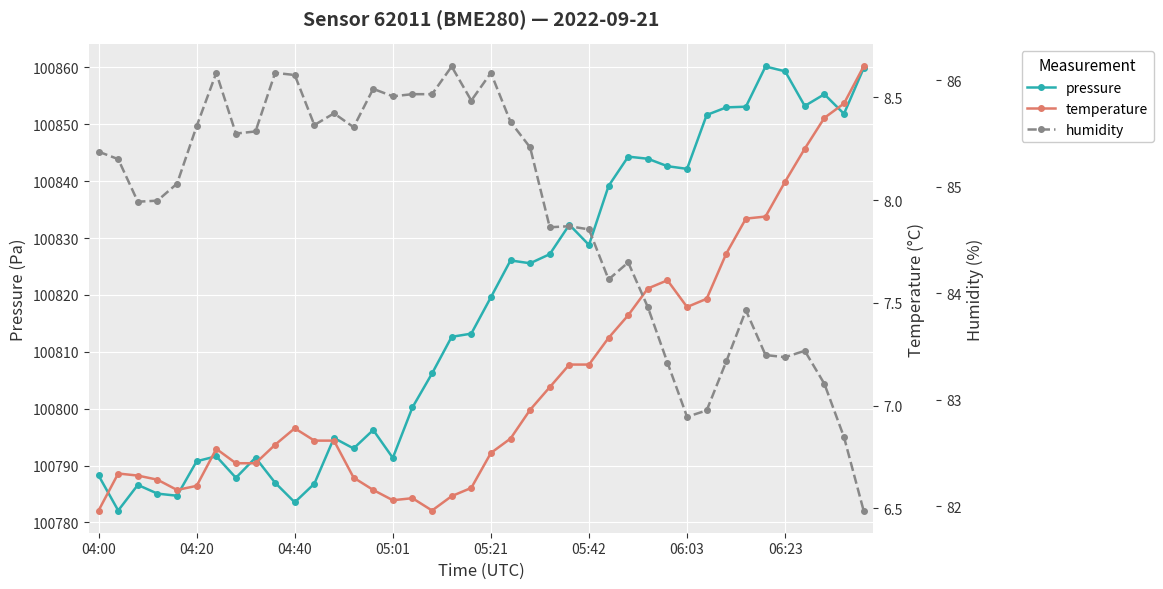

True or false: pressure and temperature cross at least once.

False